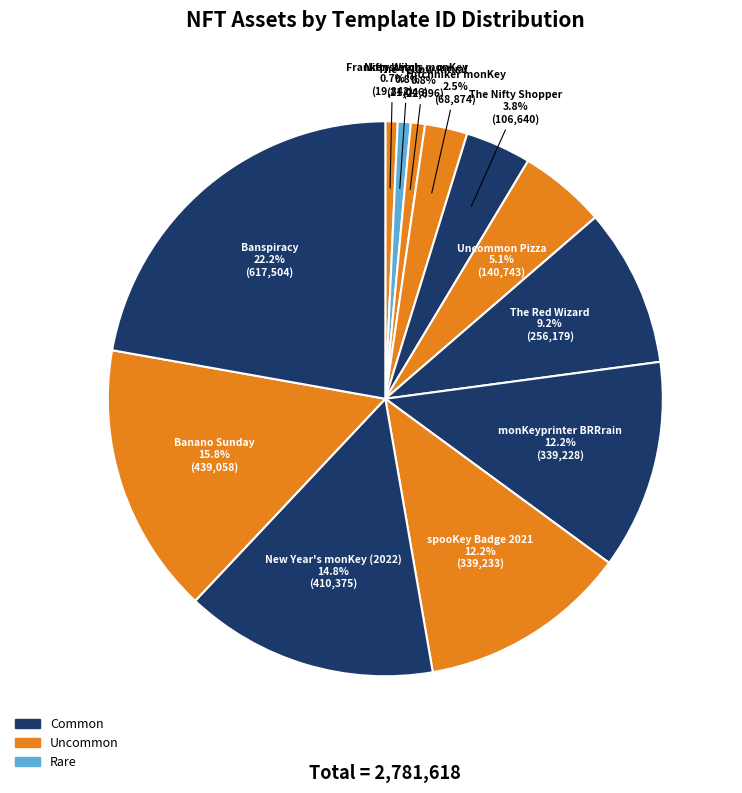

Is there a majority slice in this chart?

No